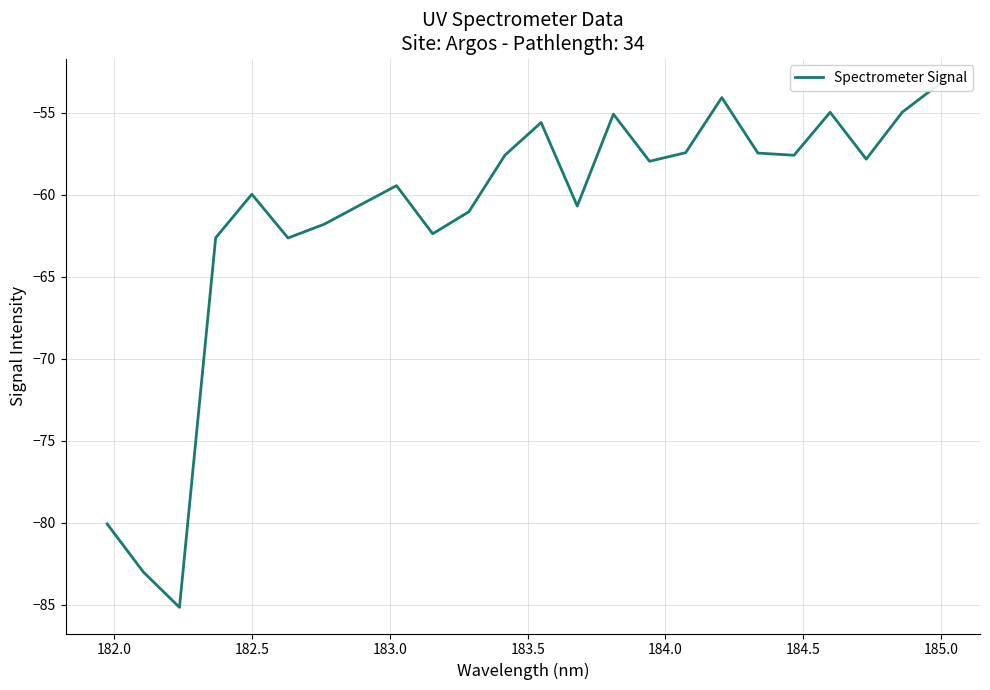

How many values are below -57?

18